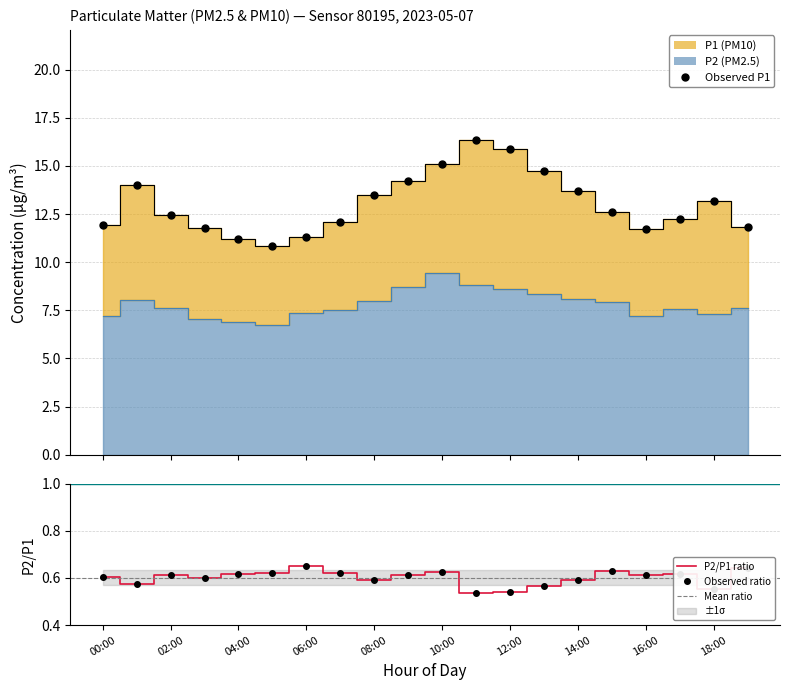

What is the label of the 8th point from the right?

12:00